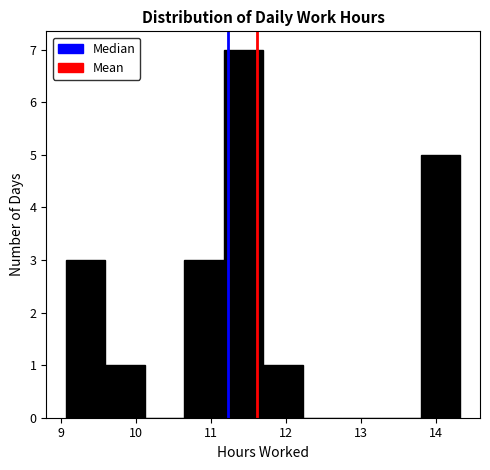

Reading left to right, list every bar in this chart as the range it spans on the x-axis followed by its height. Neither the bar edges nor the heights are printed on the chart, so give them approximately, as read against the axes.

9.1 to 9.6: 3
9.6 to 10.1: 1
10.1 to 10.6: 0
10.6 to 11.2: 3
11.2 to 11.7: 7
11.7 to 12.2: 1
12.2 to 12.8: 0
12.8 to 13.3: 0
13.3 to 13.8: 0
13.8 to 14.3: 5